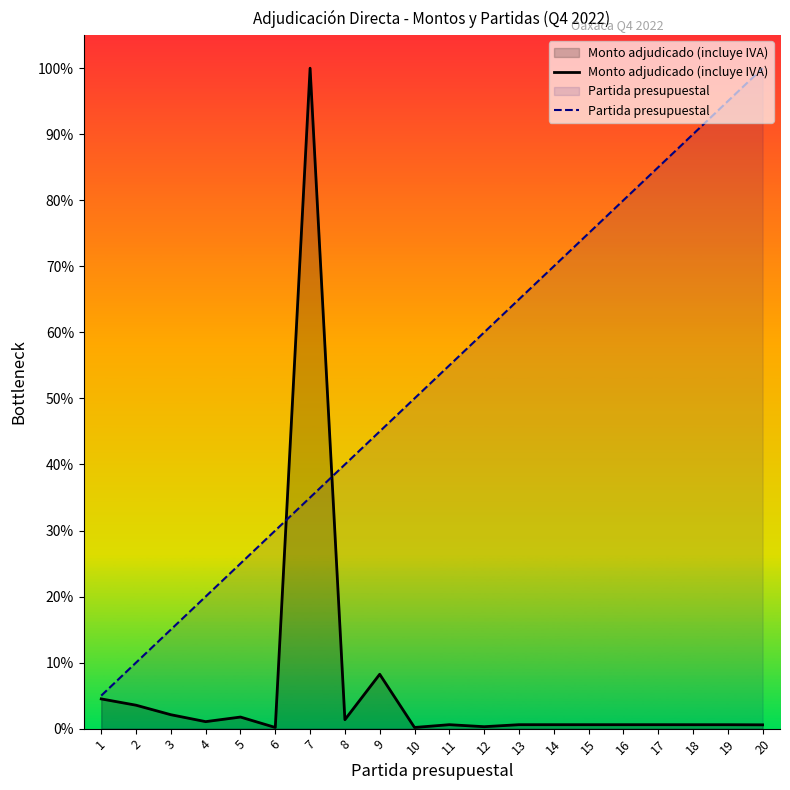

At 7, list the series in order from largest to smallest.

Monto adjudicado (incluye IVA), Partida presupuestal